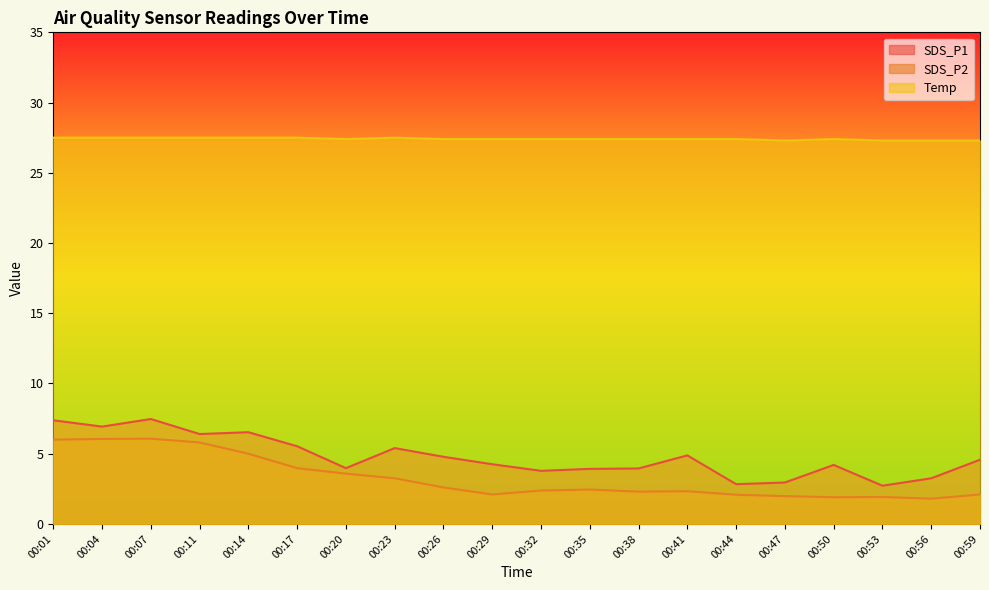

Is it true that Temp equals 27.3 at 00:53?

True